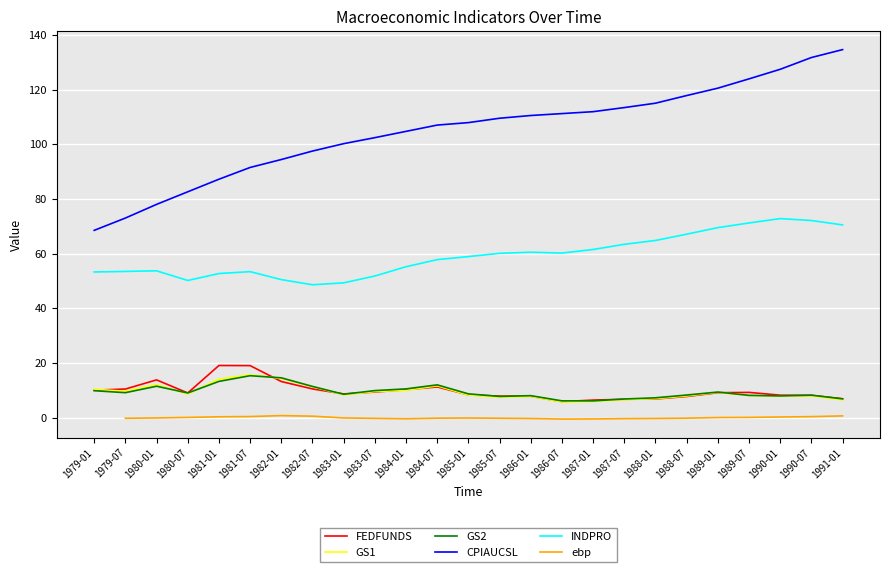

What is the maximum value for INDPRO?

72.8